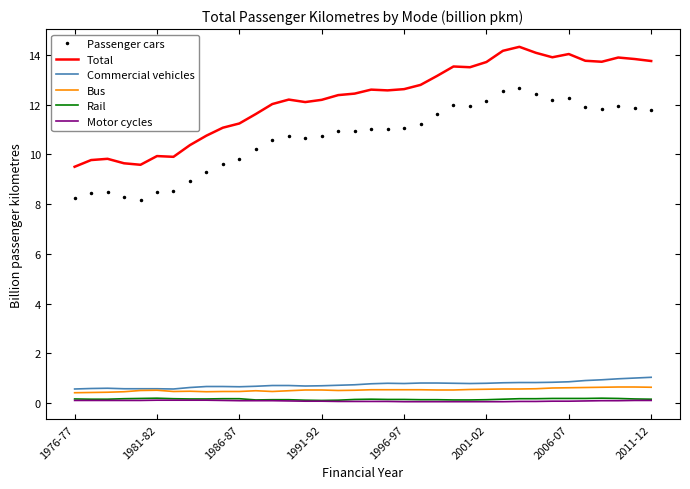

Which series has the widest spread of values?

Total